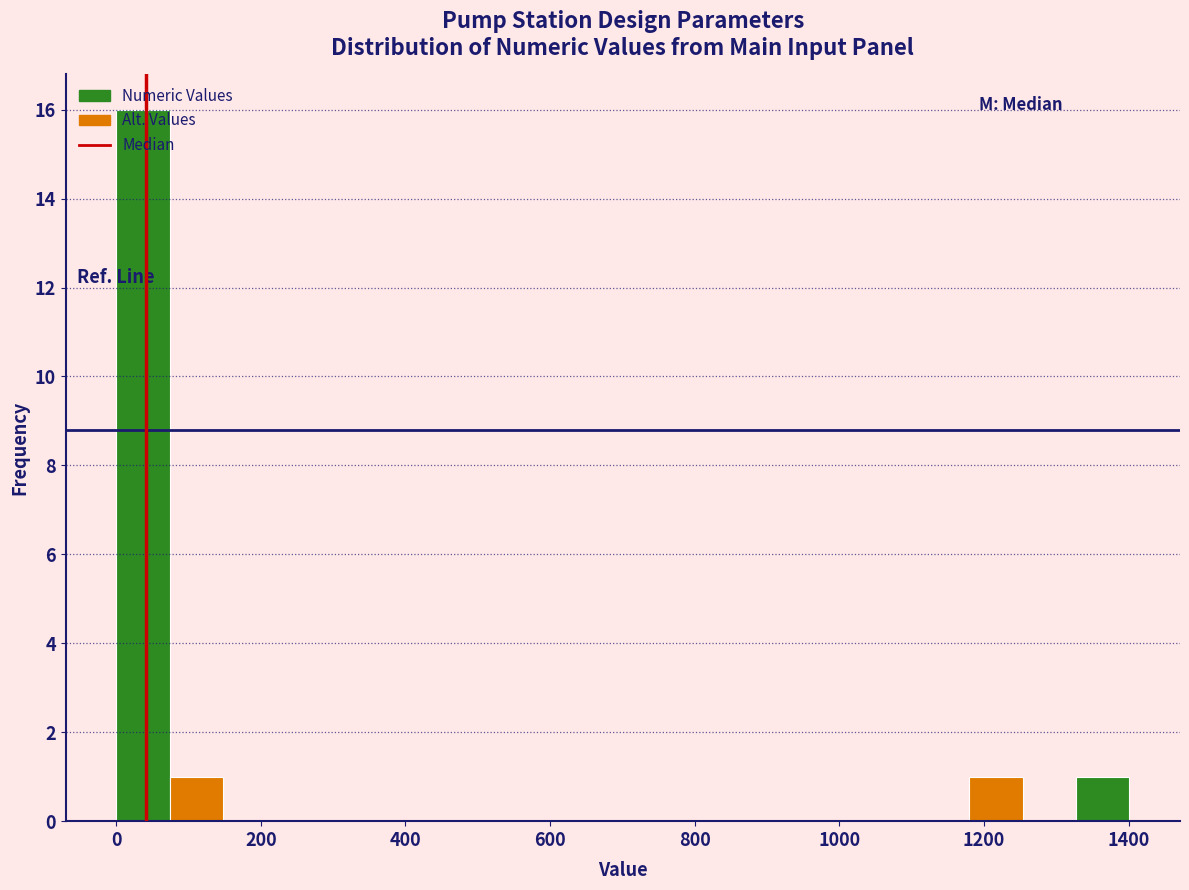

Read against the x-axis, roughly where is the centre of the tallest bar?

40